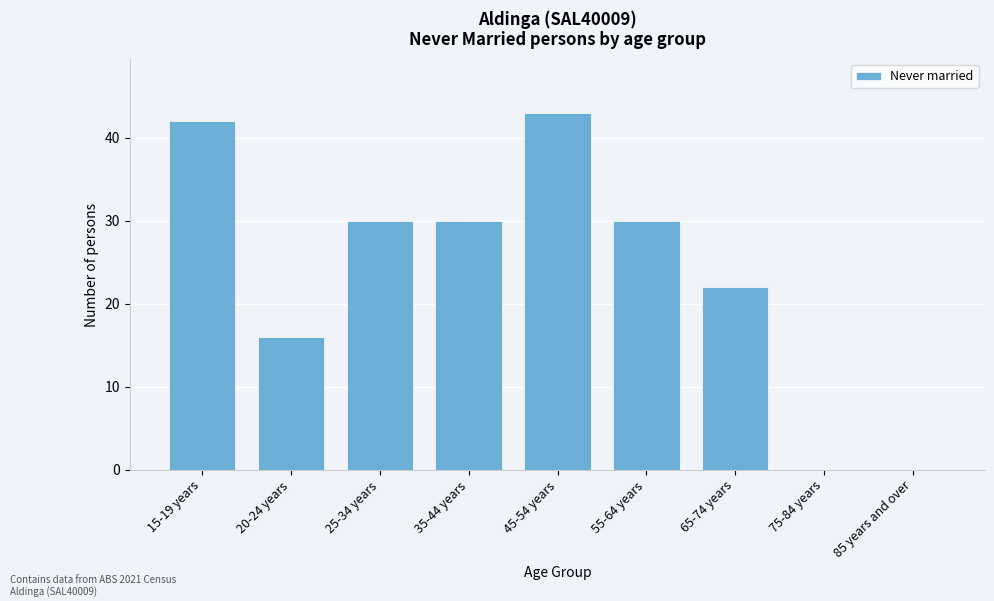

Reading left to right, extract all data points from this chart.

15-19 years=42	20-24 years=16	25-34 years=30	35-44 years=30	45-54 years=43	55-64 years=30	65-74 years=22	75-84 years=0	85 years and over=0